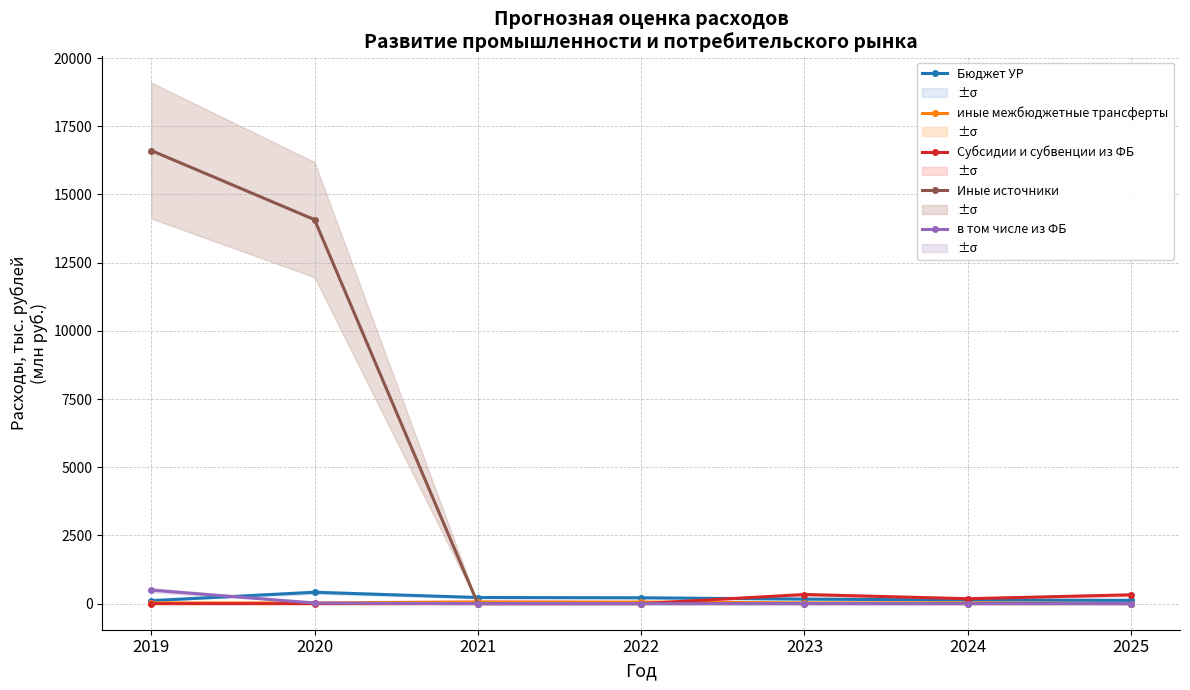

Is the value of иные межбюджетные трансферты at 2022 greater than the value of Субсидии и субвенции из ФБ at 2025?

No